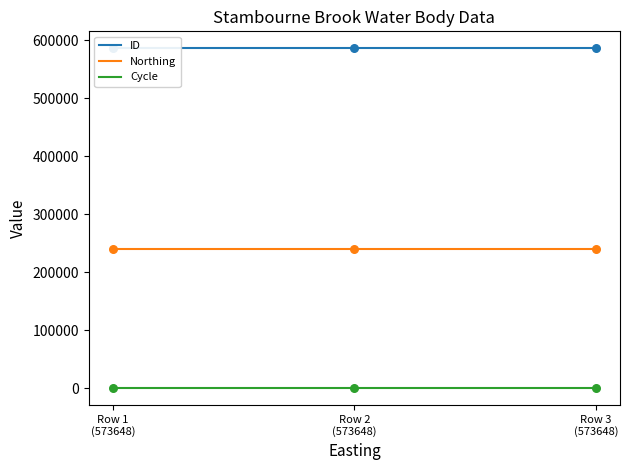

Which series contains the highest Y value?

ID